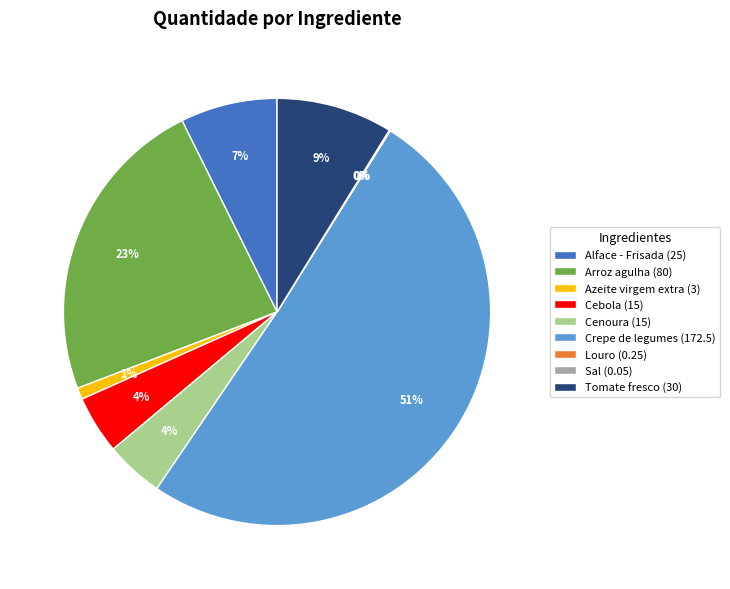

Is the sum of Cebola (15) and Alface - Frisada (25) greater than half?

No